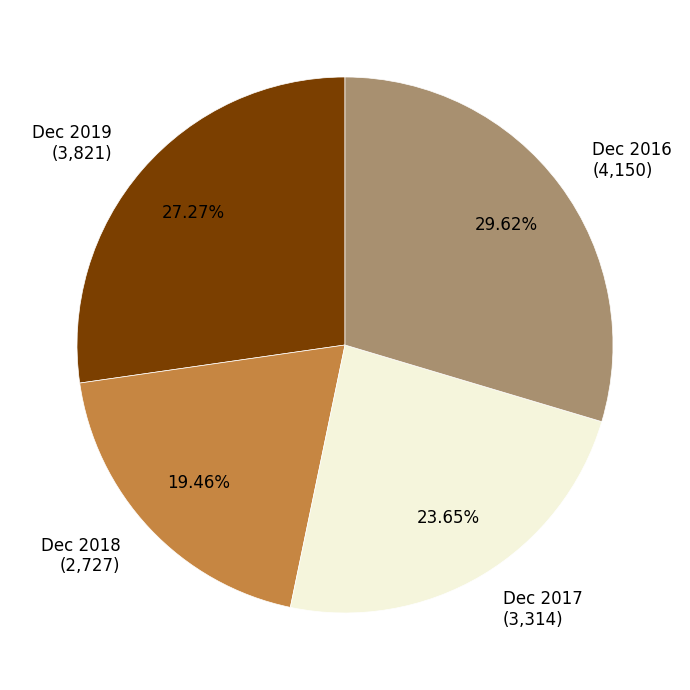

Is it true that Dec 2018 is 14% of the pie?

False